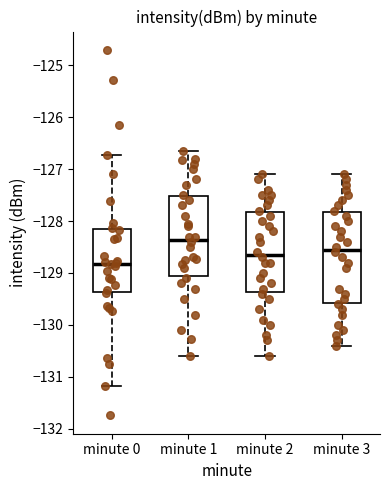

Where does the median line of the box for minute 3 sit on the y-axis? The values are not printed on the chart, so give them approximately, as read against the axis.

-128.5